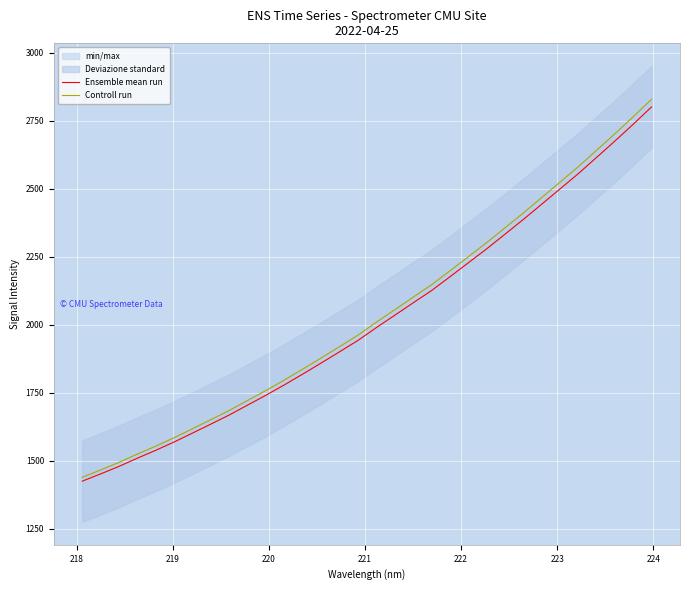

How many data points does each series have?

32